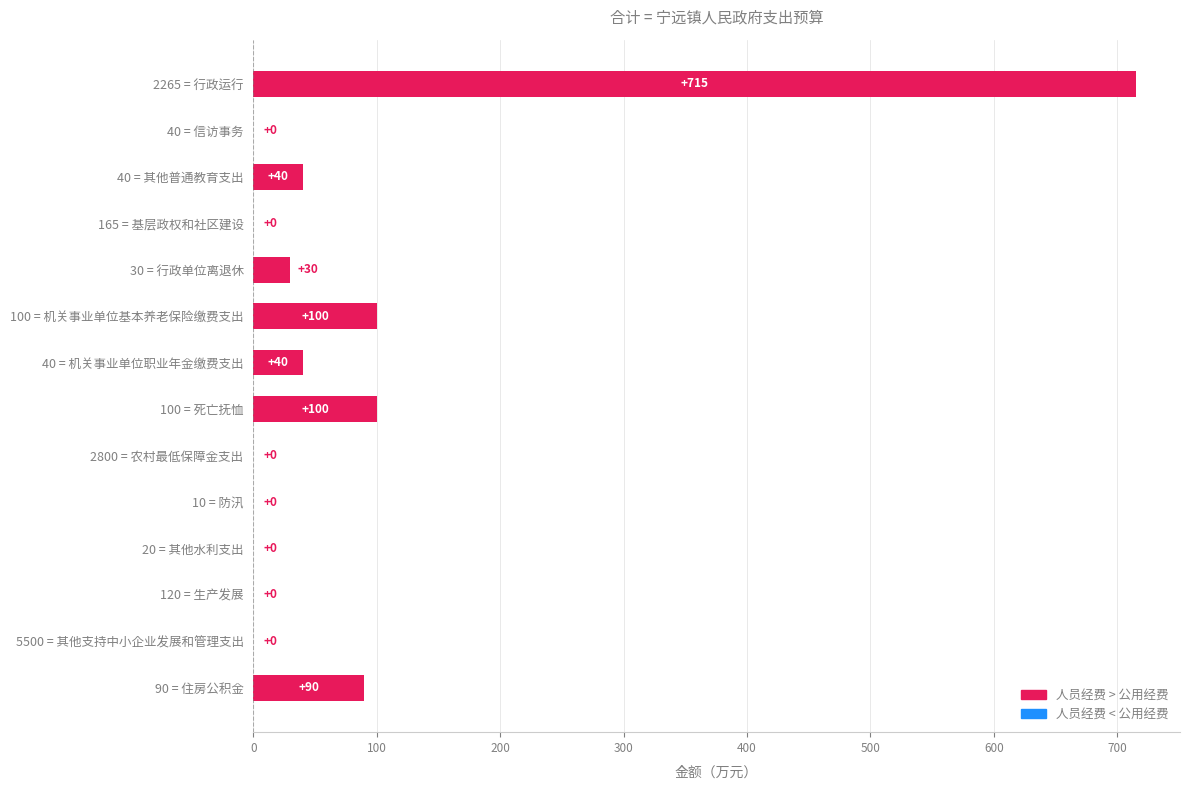

Is it true that the value at 30 = 行政单位离退休 is 30?

True